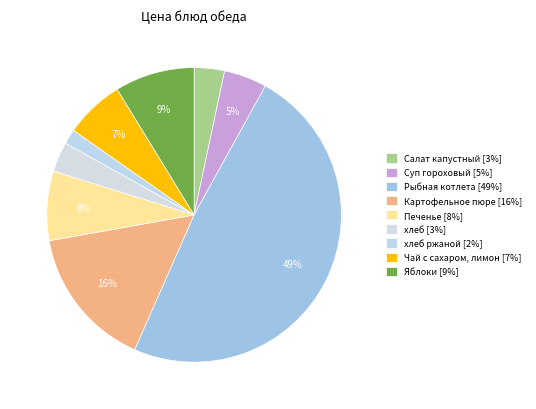

To the nearest percent, what is the average slice percentage?

11%